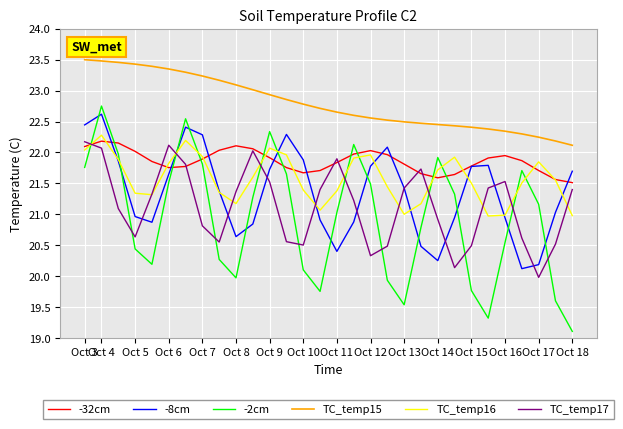

How many lines are shown in the chart?

6